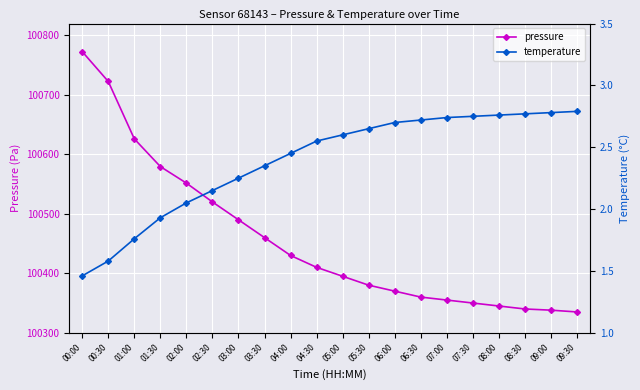

List the labels in order of temperature value, smallest first.

00:00, 00:30, 01:00, 01:30, 02:00, 02:30, 03:00, 03:30, 04:00, 04:30, 05:00, 05:30, 06:00, 06:30, 07:00, 07:30, 08:00, 08:30, 09:00, 09:30